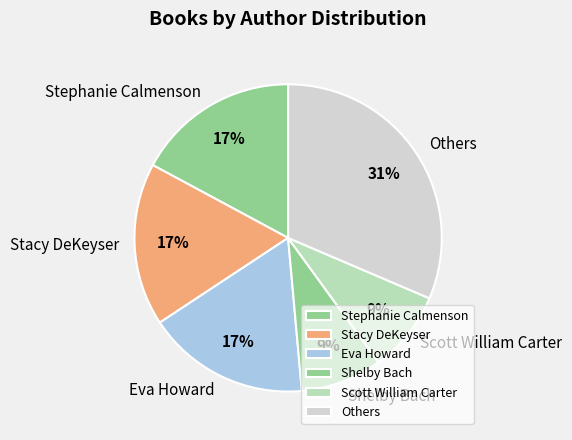

Which category has the biggest portion of the pie?

Others